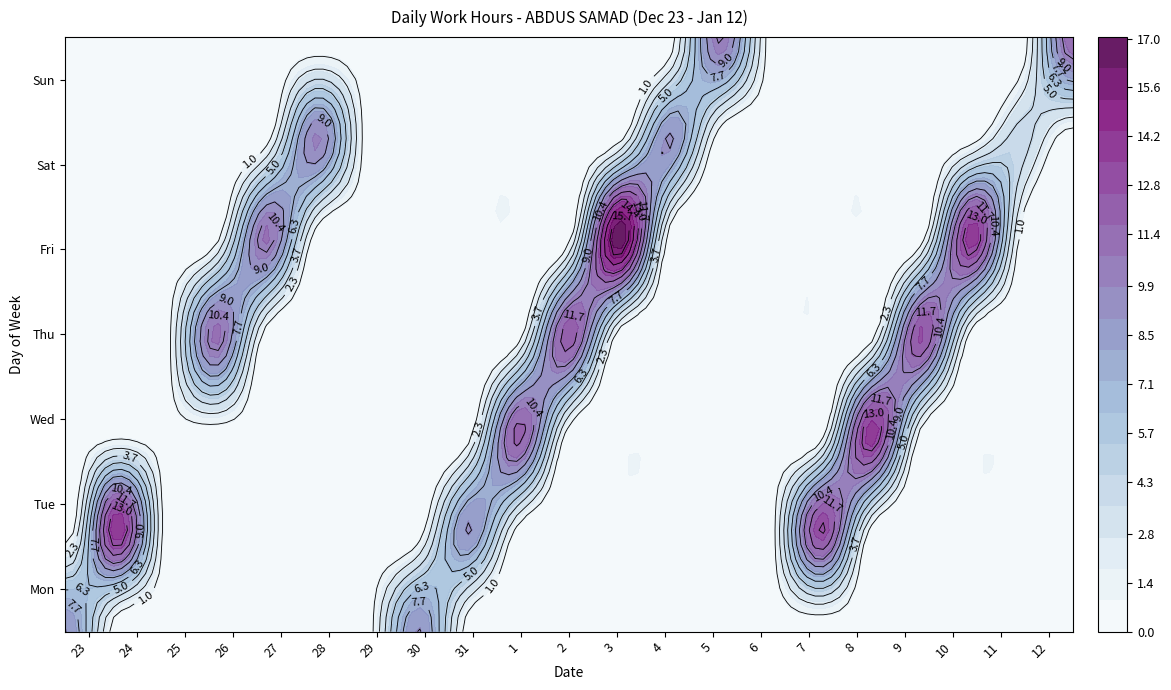

Which category has the highest value in the 27 series?

Fri